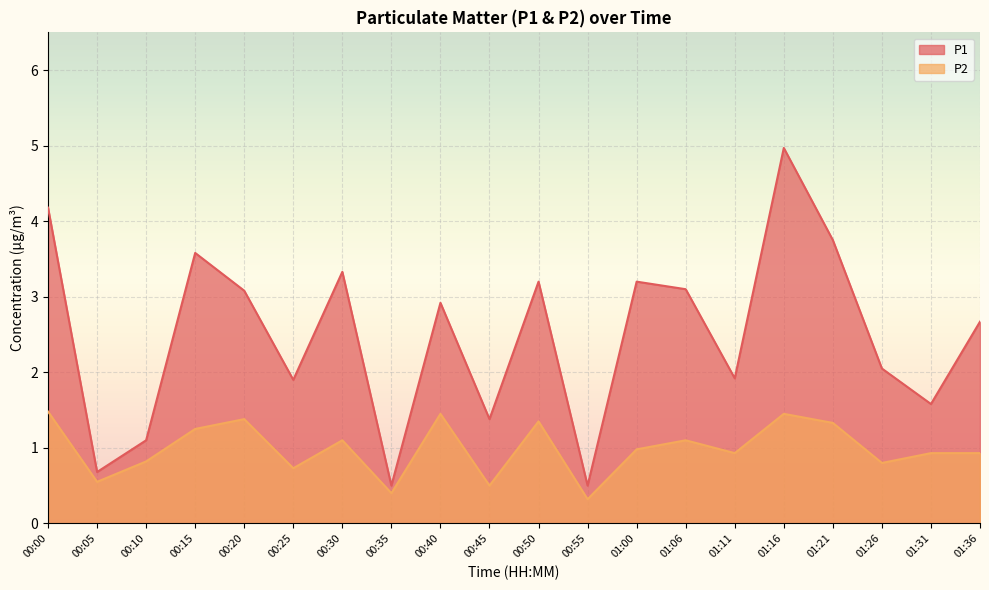

What is the difference between the maximum and minimum values in the P2 series?

1.2